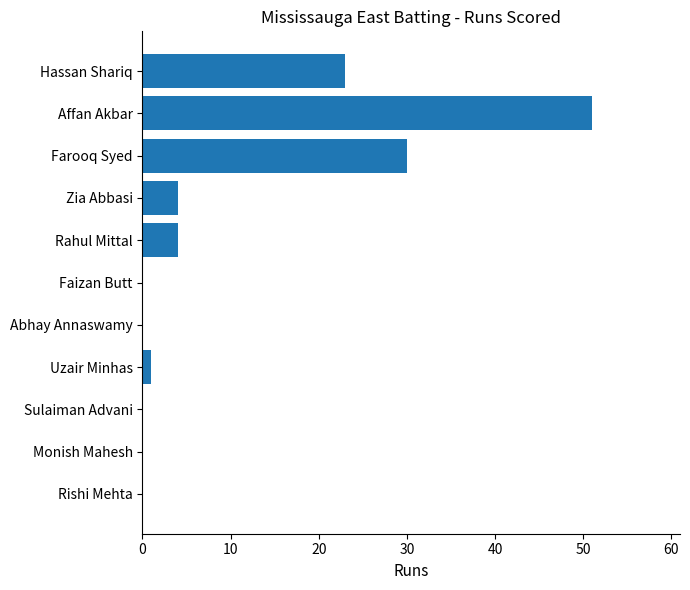

Which category has the highest value across all series?

Affan Akbar